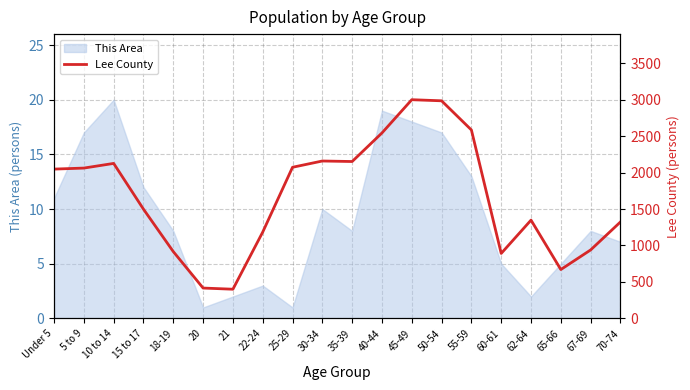

What is the sum of all values?

33319